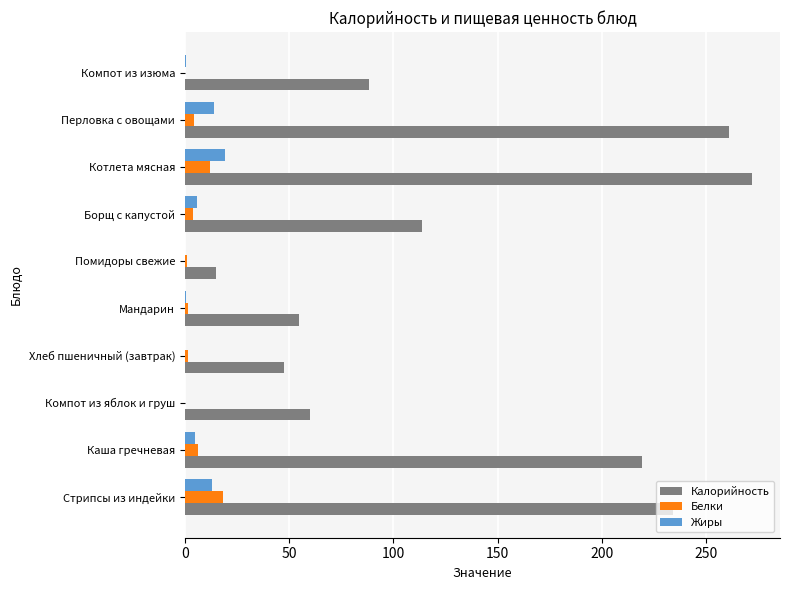

What is the sum of all Жиры values?

58.5